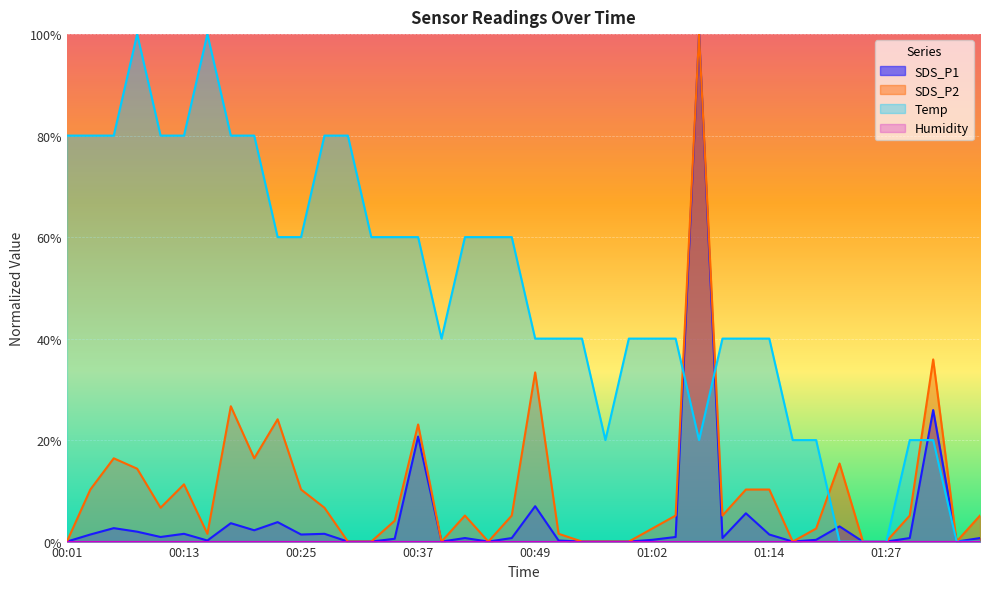

Which series has the largest total across all categories?

Temp